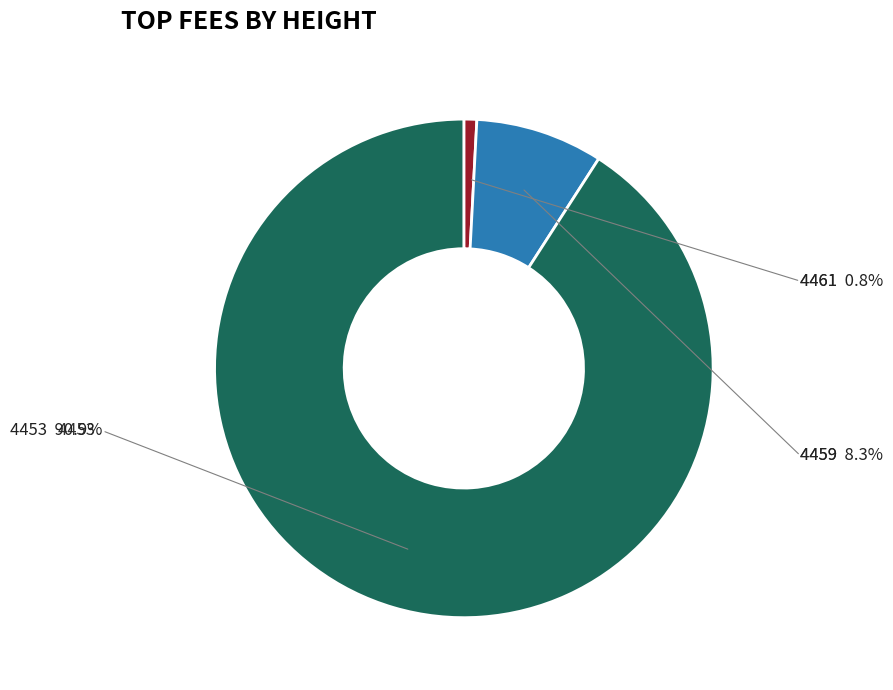

Is there any slice that represents more than half of the pie?

Yes